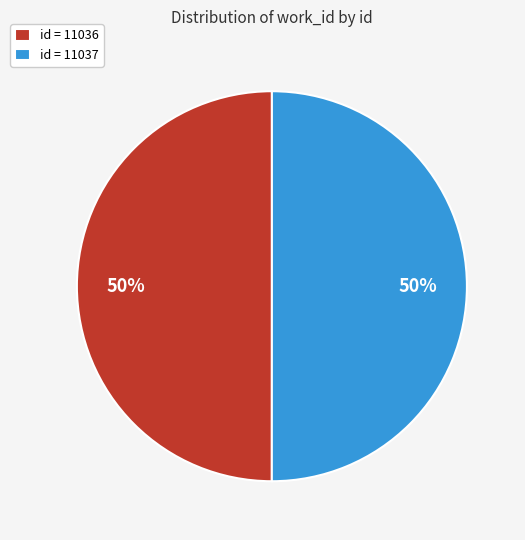

The id = 11037 slice represents 50% of the pie. True or false?

True